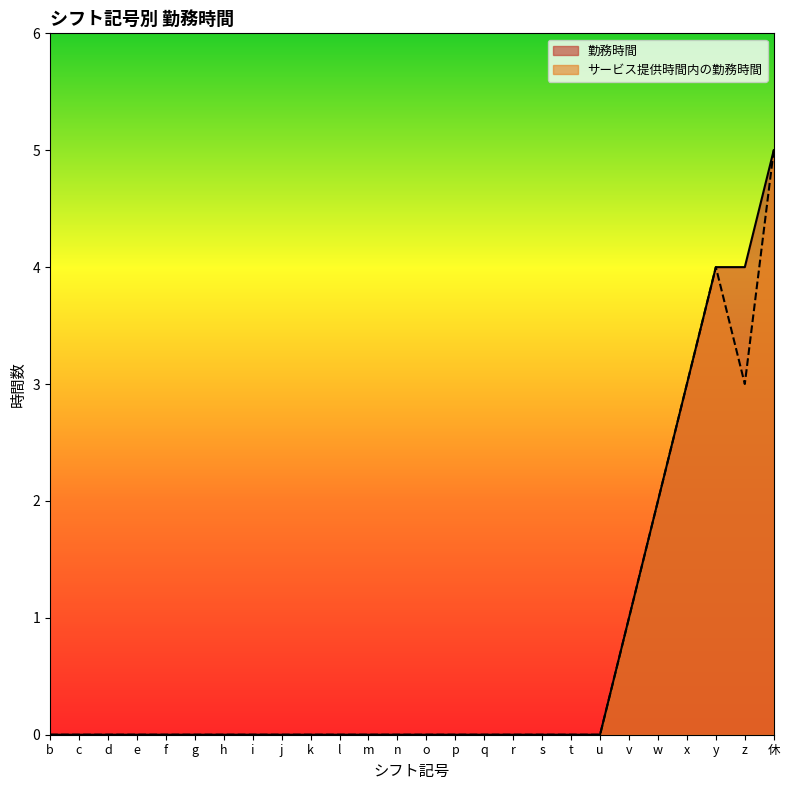

How many data points in 勤務時間 are above 0?

6